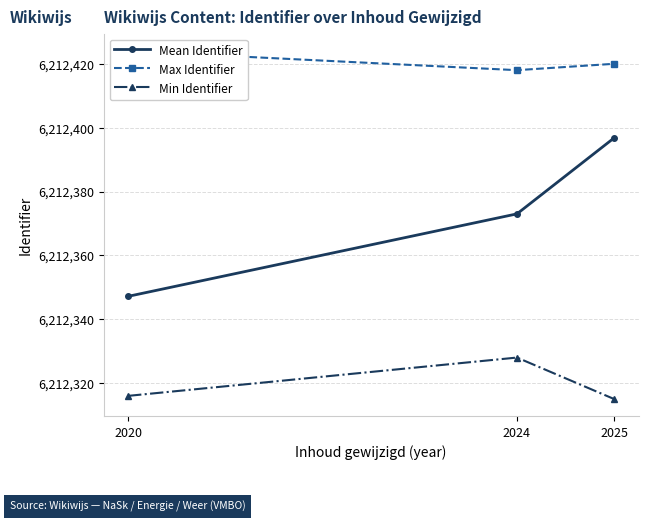

Read the Max Identifier value at 2020.

6212424.0